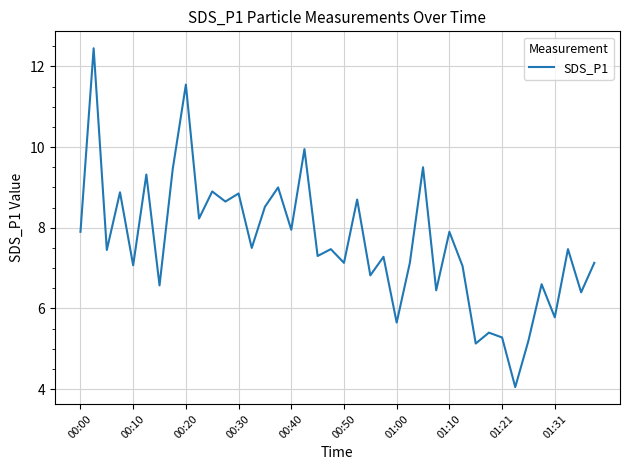

How many values are below 7?

12